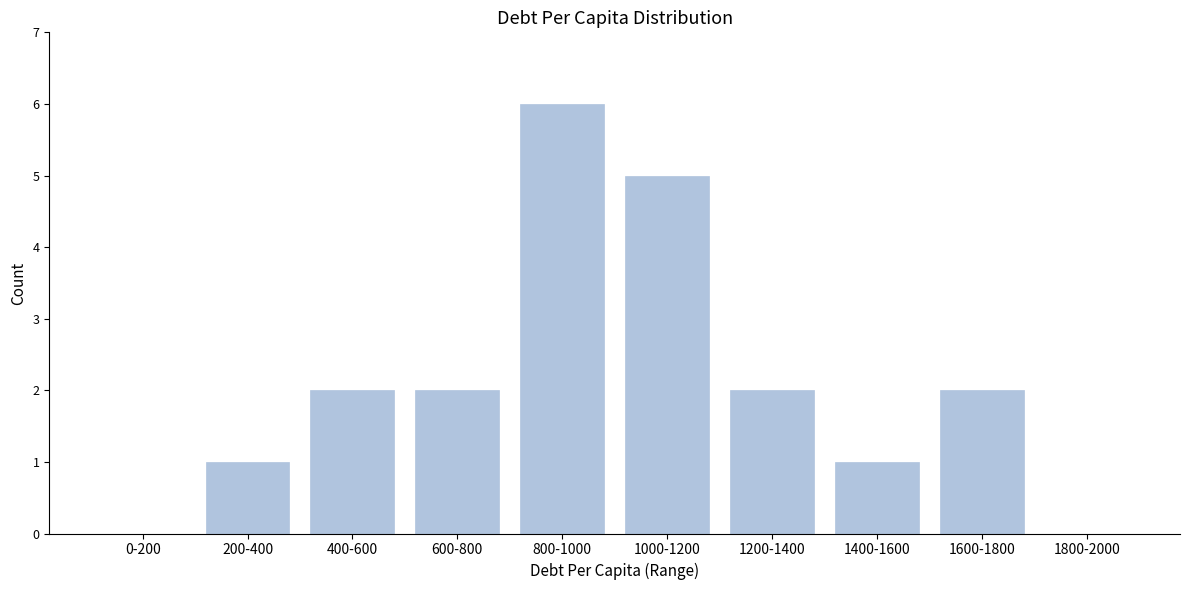

Reading left to right, list all the values displayed in this chart.

0-200=0	200-400=1	400-600=2	600-800=2	800-1000=6	1000-1200=5	1200-1400=2	1400-1600=1	1600-1800=2	1800-2000=0